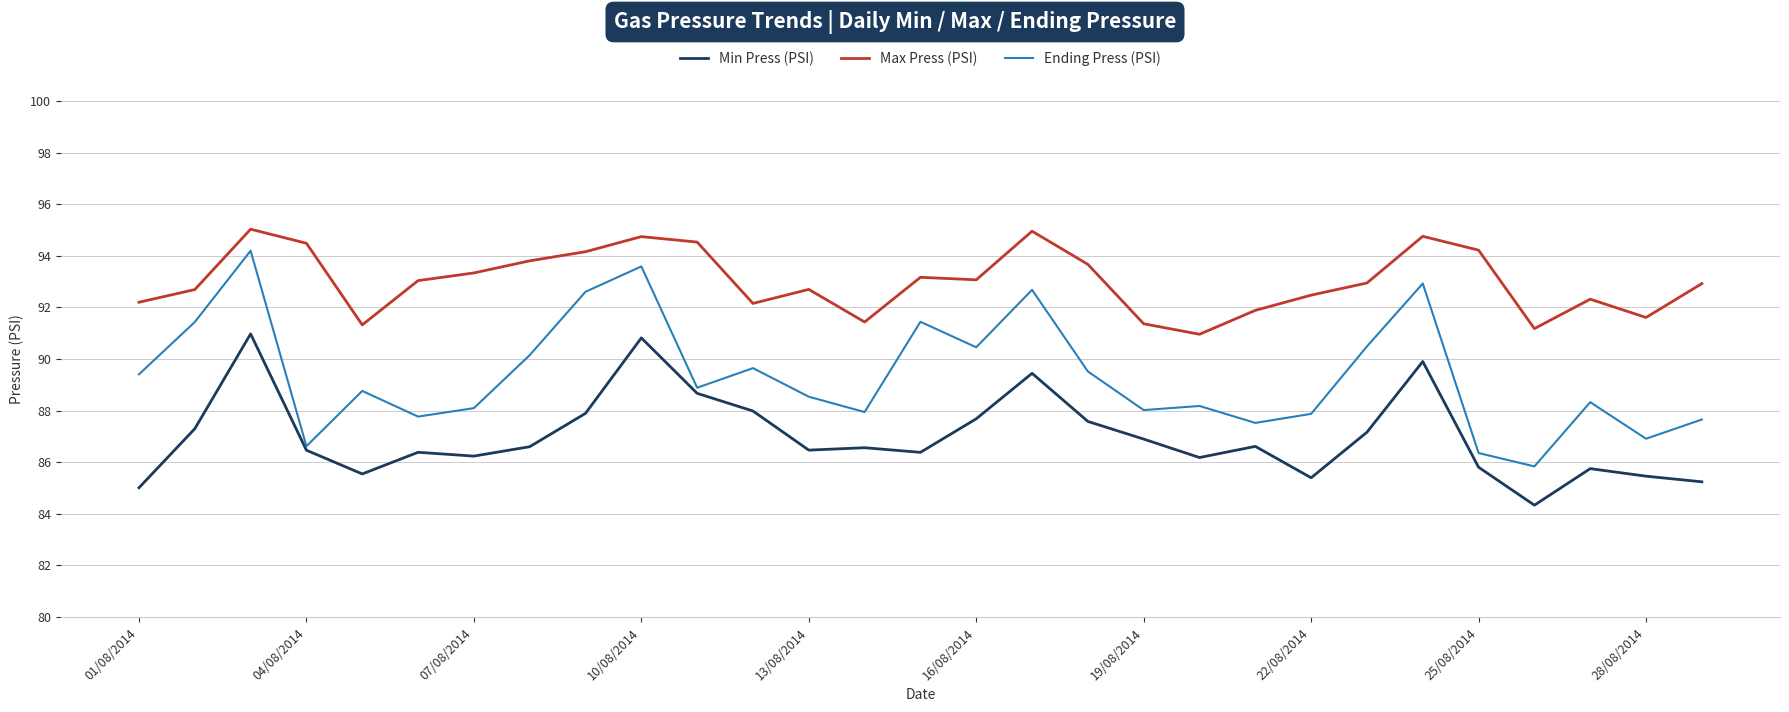

What is the maximum value shown in the chart?

95.0